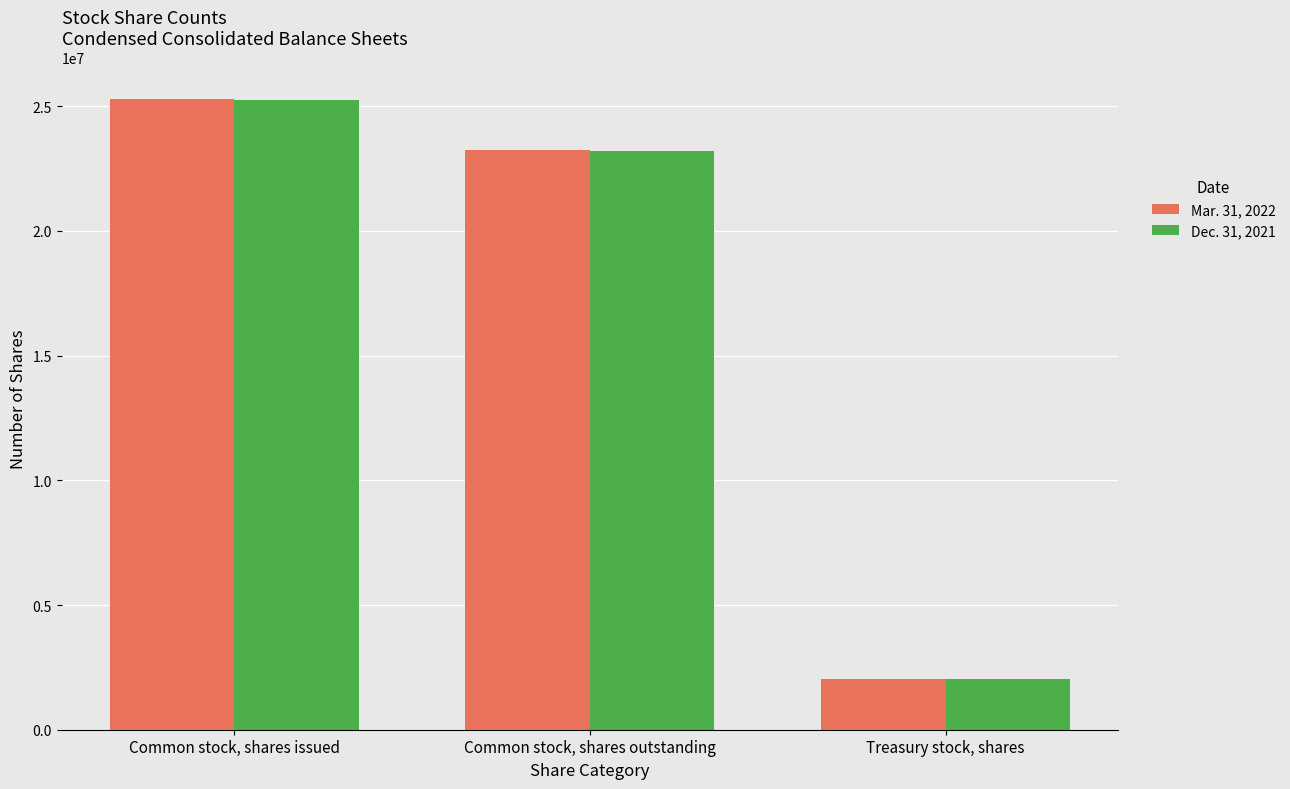

At which category is the sum across all series the highest?

Common stock, shares issued